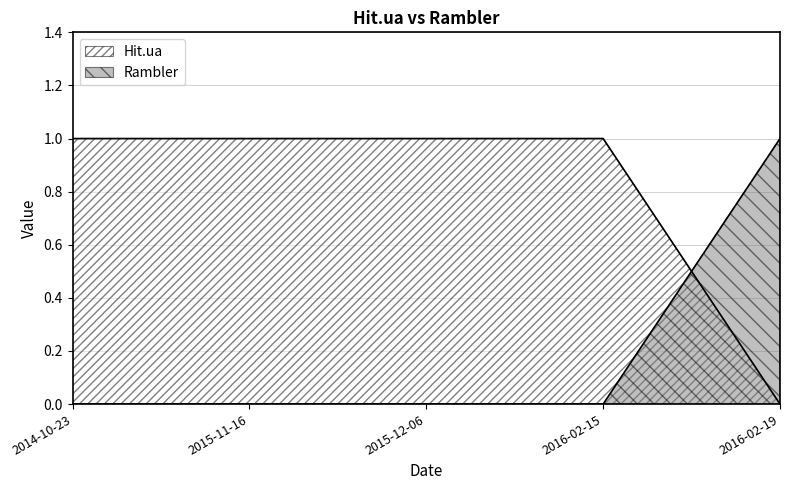

Count the Rambler values in the range 0 to 1.

5